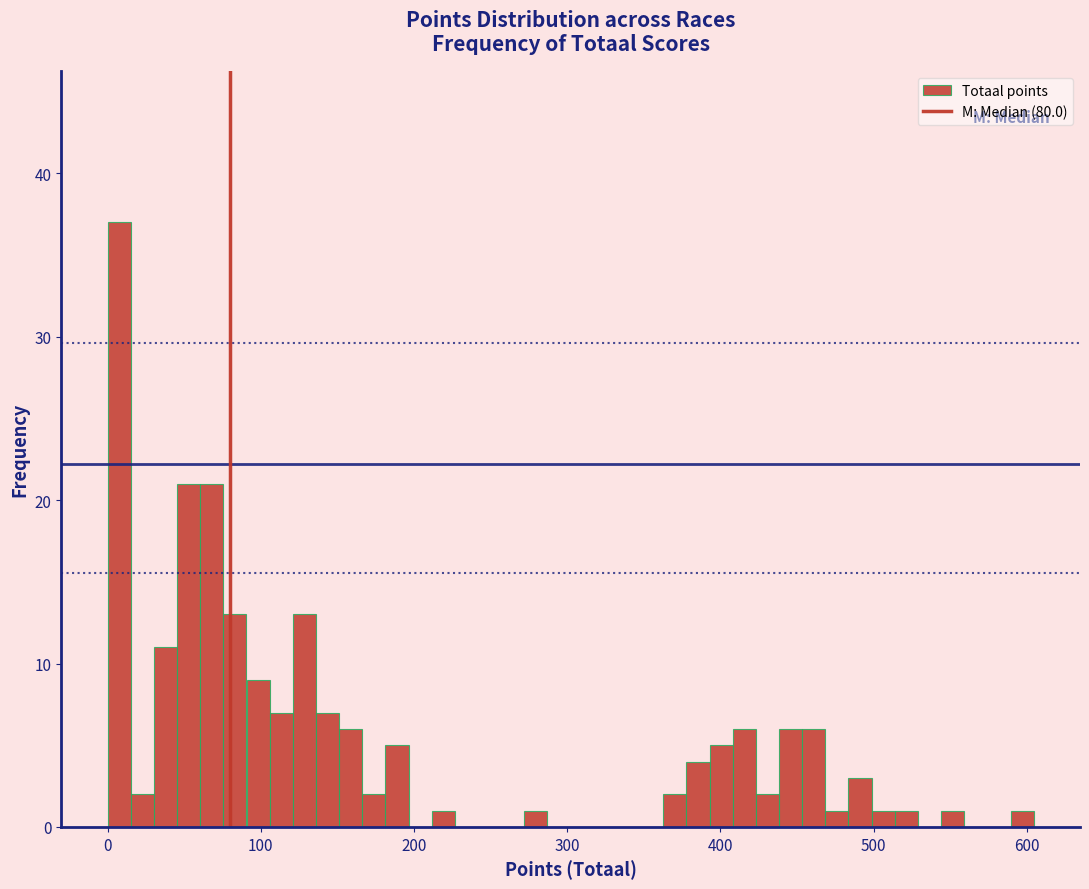

Around what value on the x-axis is the tallest bar? Give the approximate position of its centre, as read against the axis.

10